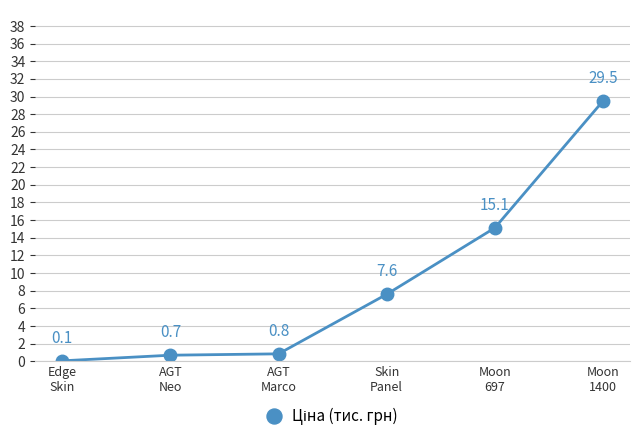

What is the label of the 6th point from the right?

Edge
Skin